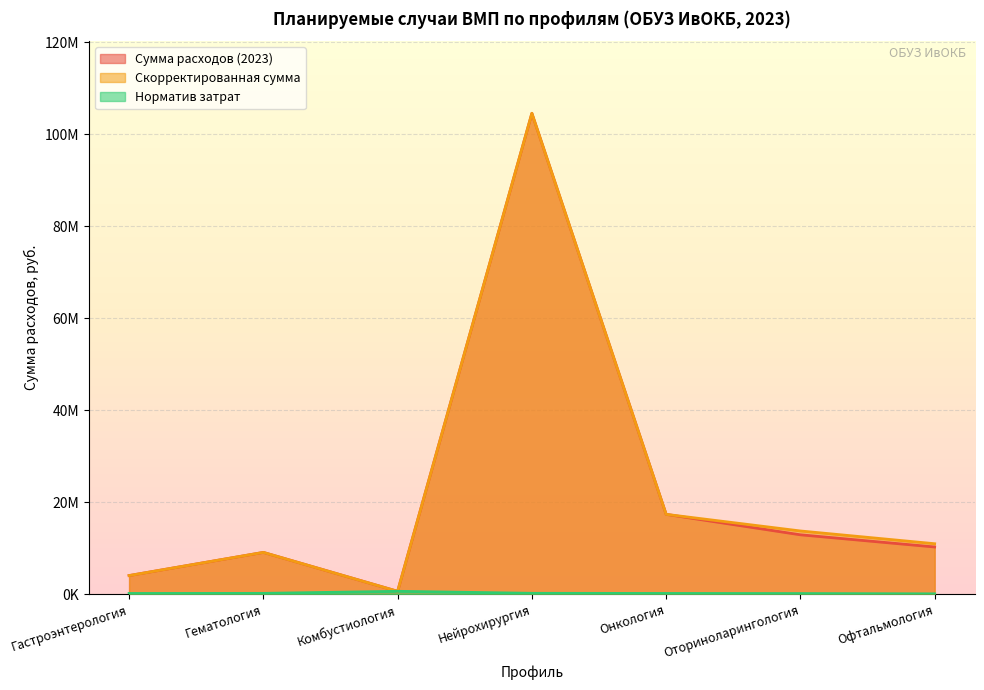

At which label is Скорректированная сумма closest to 52598684?

Онкология